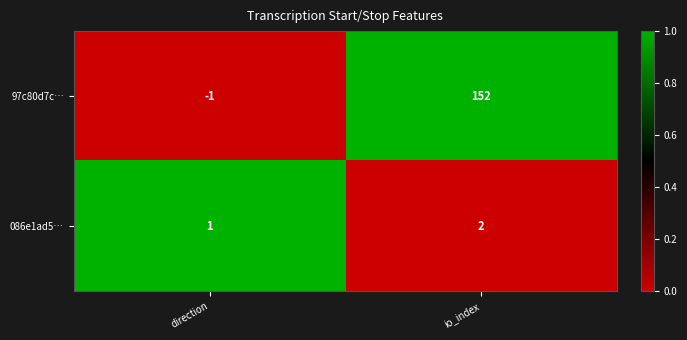

What is the difference between the highest and lowest values at direction?

2